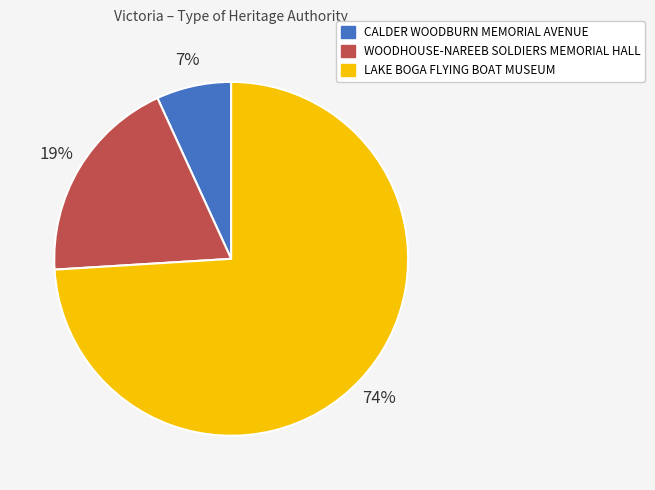

Which category accounts for the majority?

LAKE BOGA FLYING BOAT MUSEUM